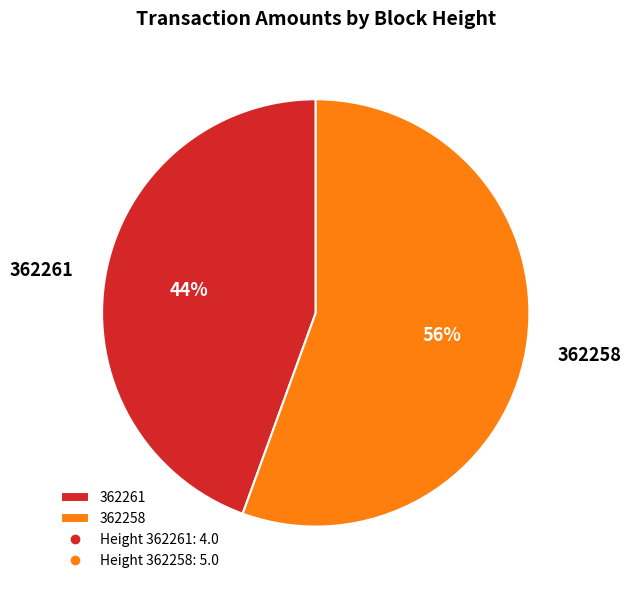

Which slice is the smallest?

362261